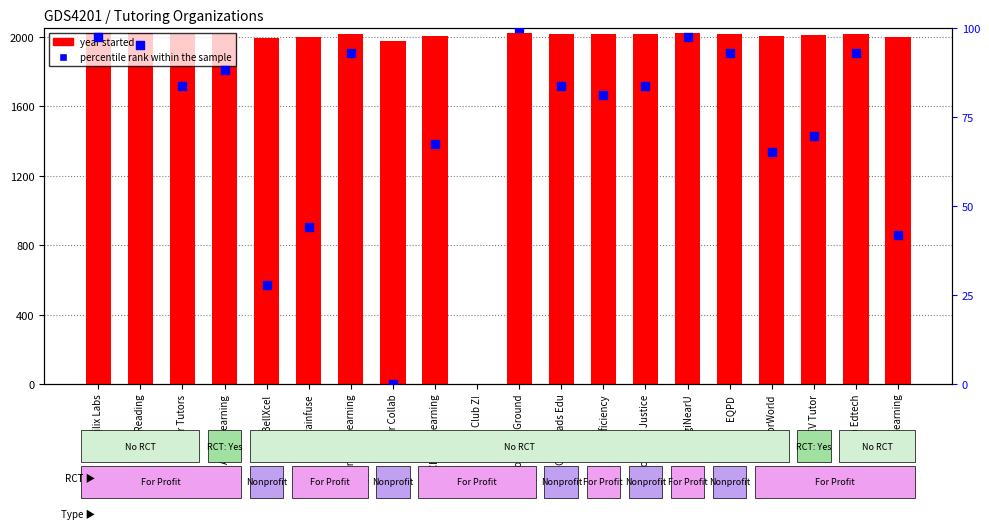

Which series reaches the maximum Y coordinate?

year started